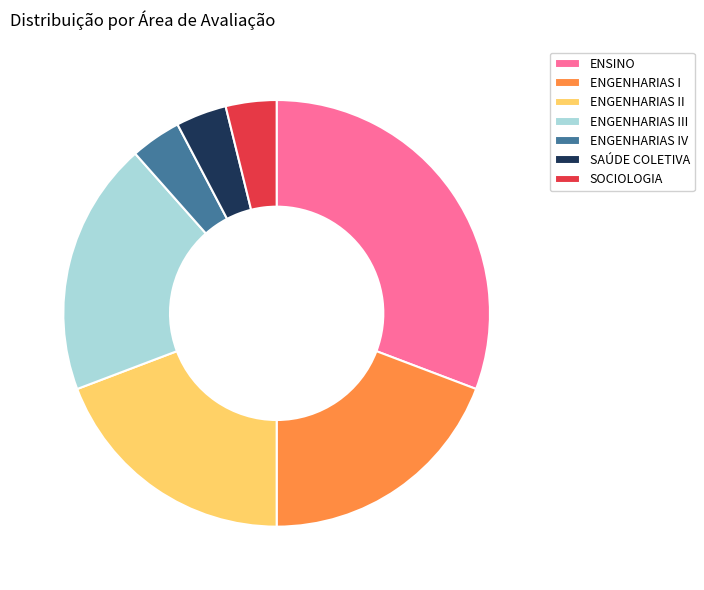

Is it true that ENSINO is 31% of the pie?

True